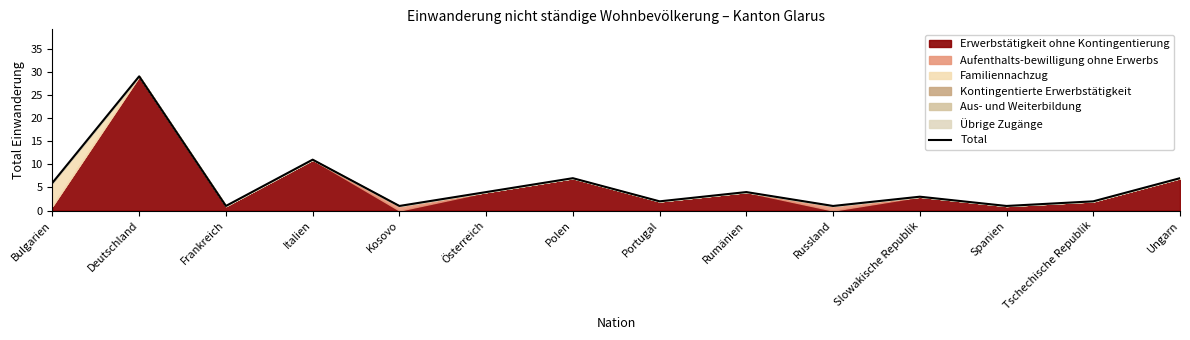

Rank the categories by value from lowest to highest.

Frankreich, Kosovo, Russland, Spanien, Portugal, Tschechische Republik, Slowakische Republik, Österreich, Rumänien, Bulgarien, Polen, Ungarn, Italien, Deutschland